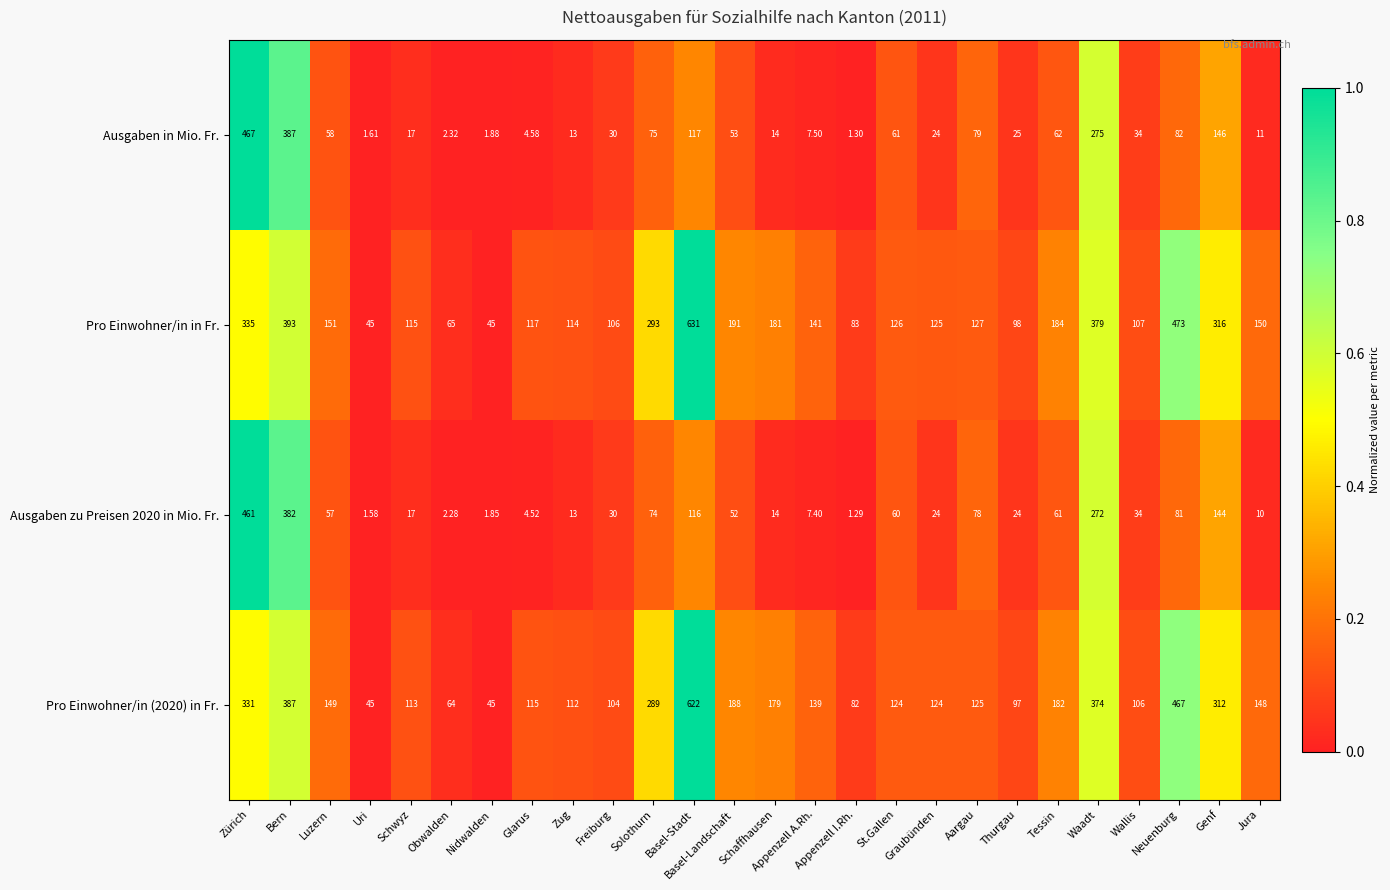

At which label is Ausgaben zu Preisen 2020 in Mio. Fr. closest to 231?

Waadt